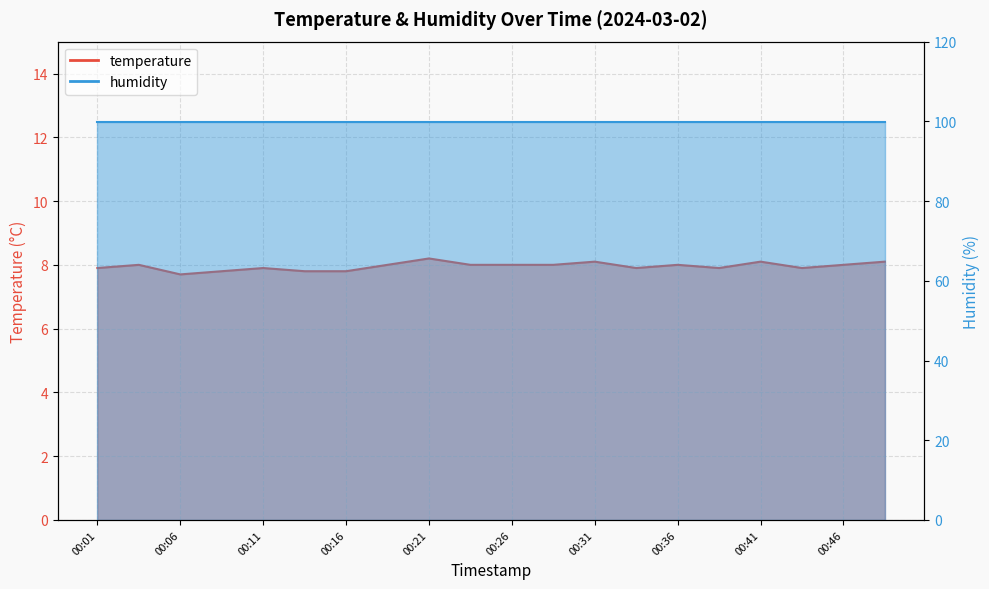

How many data points does each series have?

20